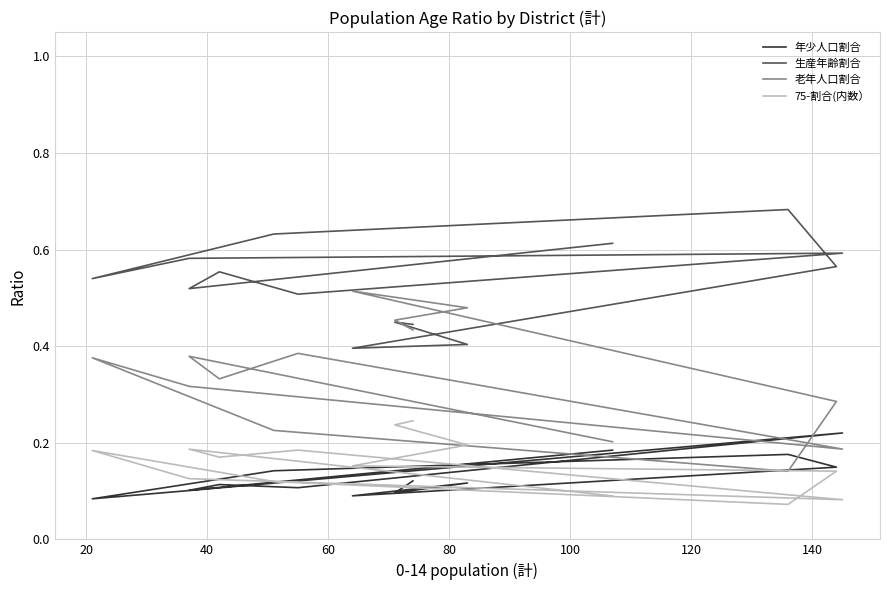

What is the label of the 3rd point from the left?

40